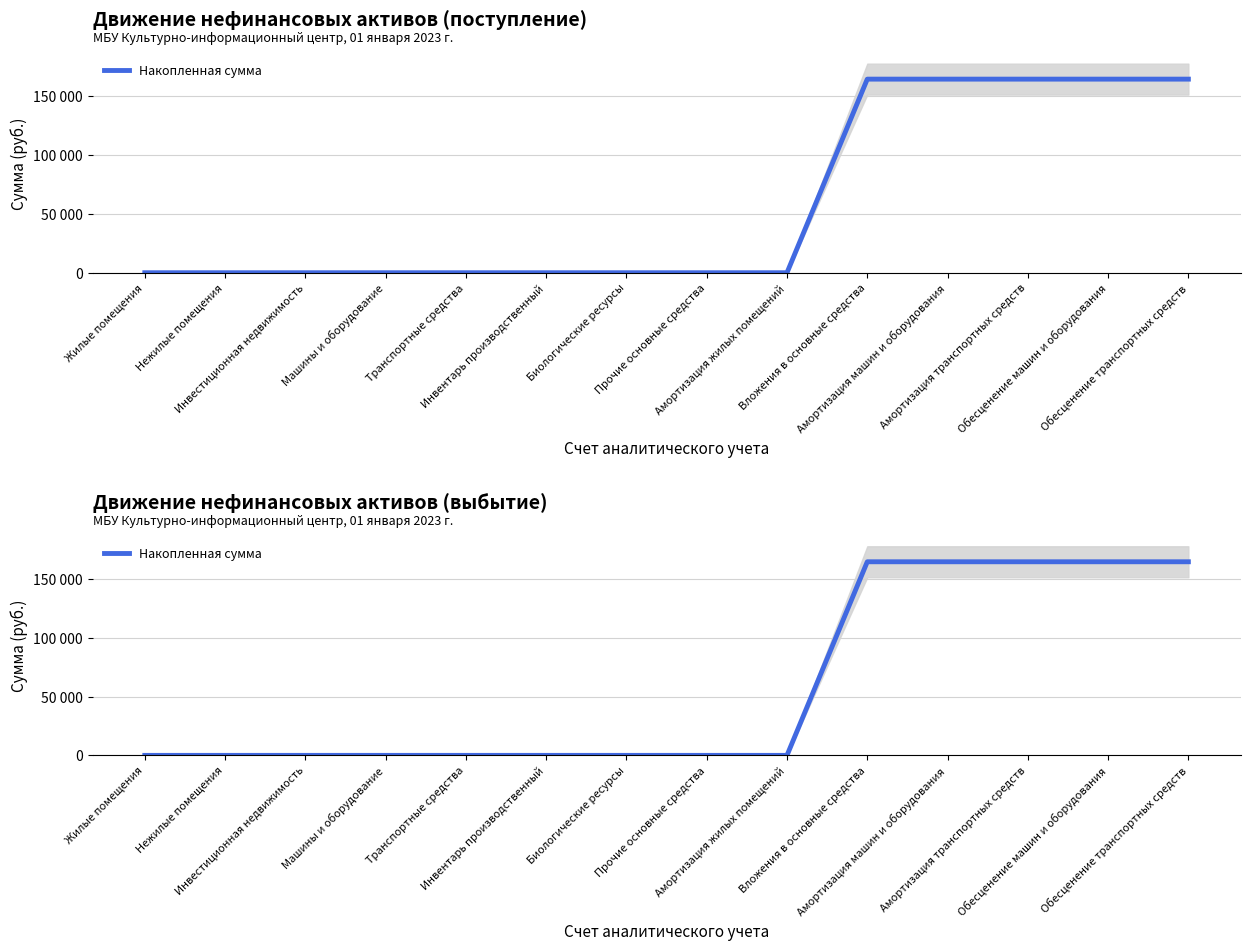

Reading right to left, what are all the values shown in this chart?

Обесценение транспортных средств=164606	Обесценение машин и оборудования=164606	Амортизация транспортных средств=164606	Амортизация машин и оборудования=164606	Вложения в основные средства=164606	Амортизация жилых помещений=0	Прочие основные средства=0	Биологические ресурсы=0	Инвентарь производственный=0	Транспортные средства=0	Машины и оборудование=0	Инвестиционная недвижимость=0	Нежилые помещения=0	Жилые помещения=0